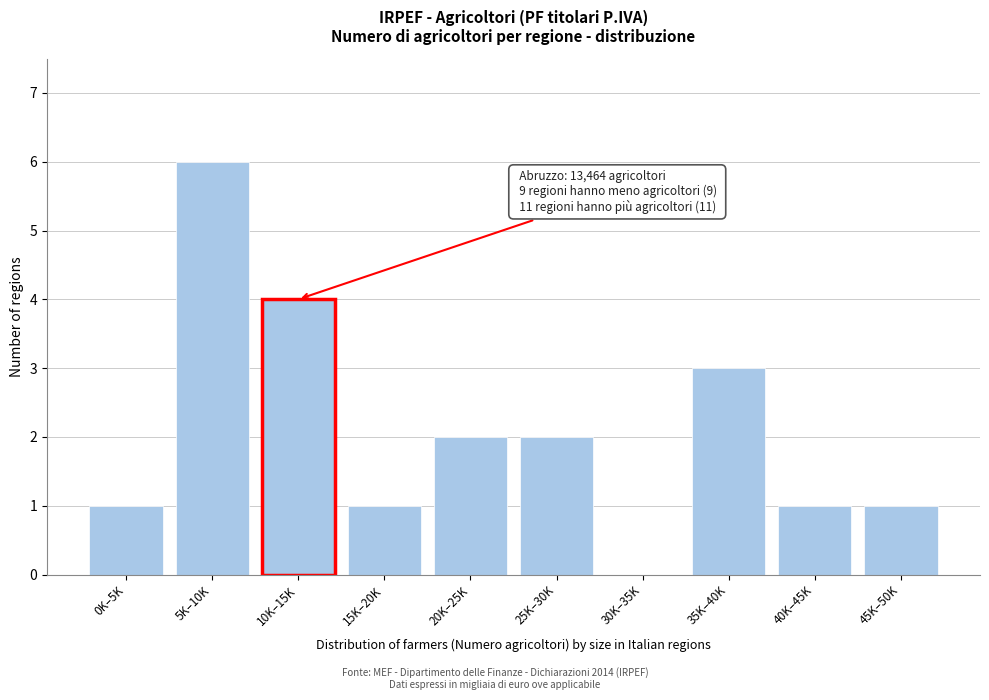

Reading left to right, list all the values displayed in this chart.

0K–5K=1	5K–10K=6	10K–15K=4	15K–20K=1	20K–25K=2	25K–30K=2	30K–35K=0	35K–40K=3	40K–45K=1	45K–50K=1